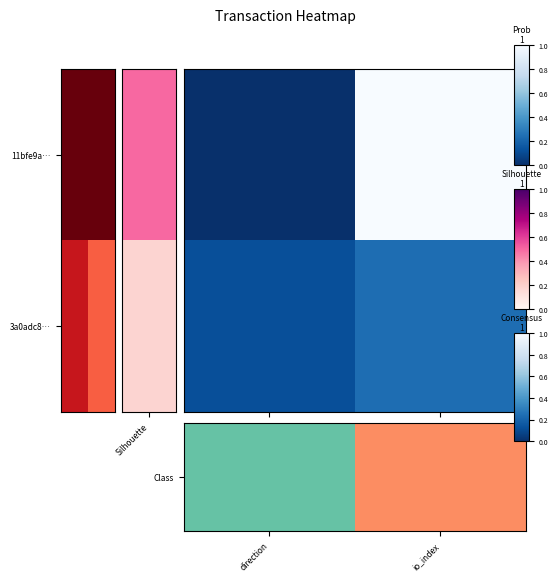

How many series are shown in this chart?

2